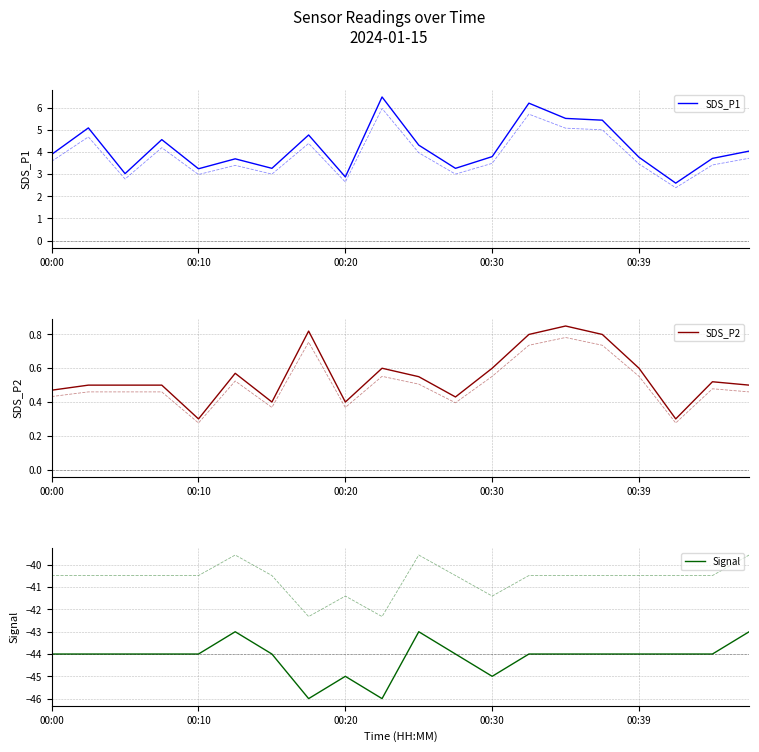

Is it true that SDS_P2 equals 0.2 at 00:10?

False